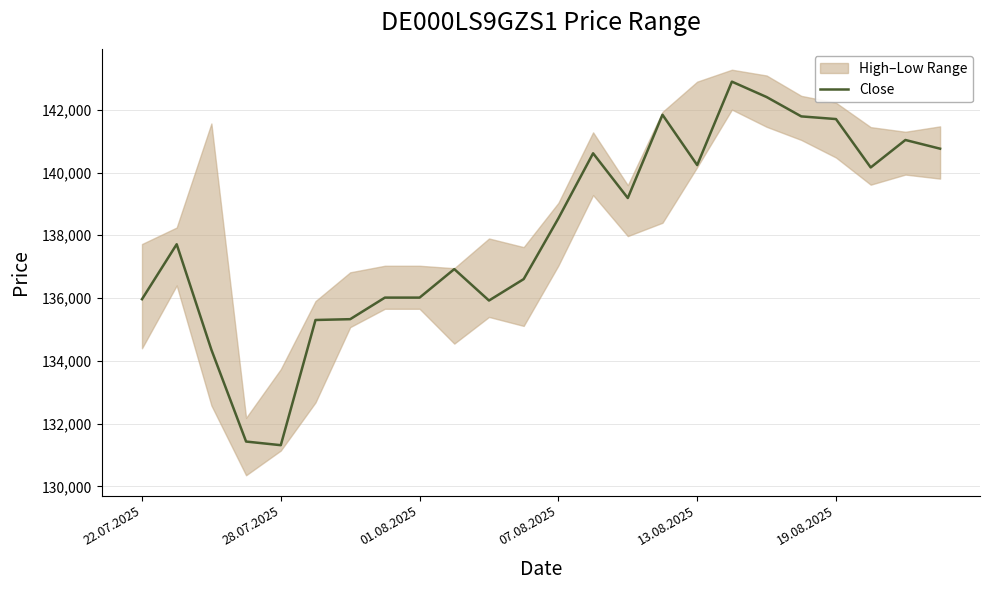

Is this an area chart (filled region under the line)?

No